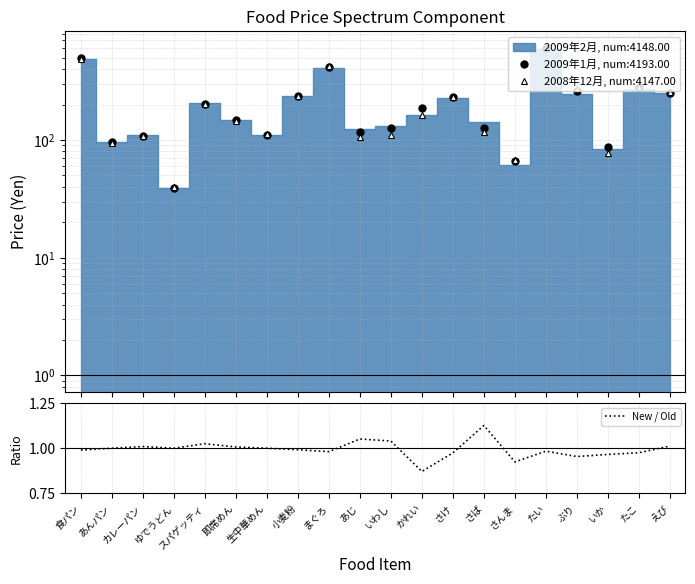

Does the chart have visible grid lines?

Yes